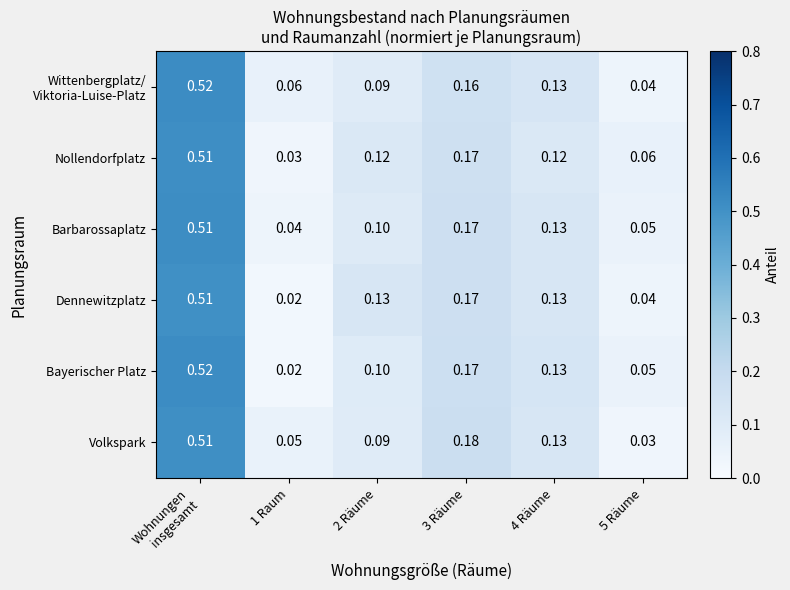

Which series has the largest total across all categories?

Nollendorfplatz